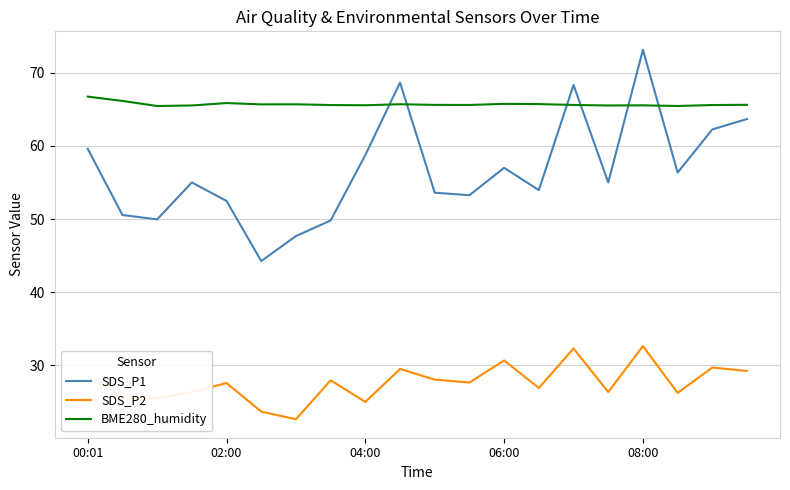

True or false: SDS_P2 and BME280_humidity intersect in this chart.

False